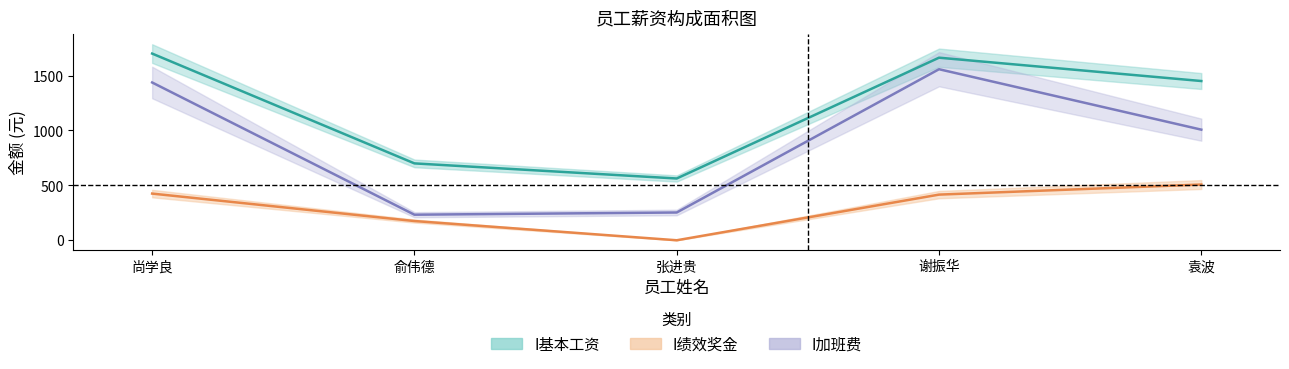

How many values in the I加班费 series are below 1007?

2